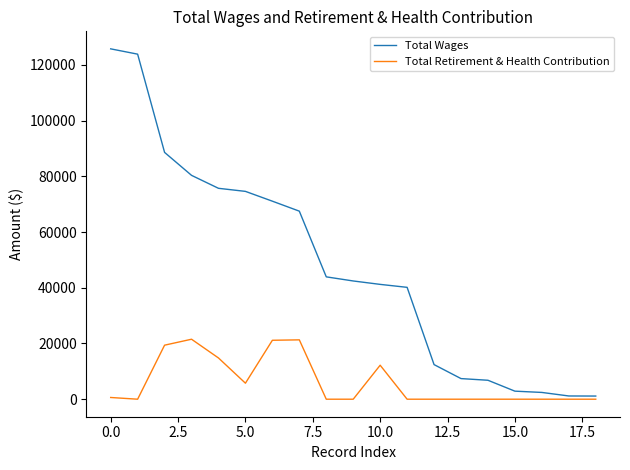

True or false: Total Retirement & Health Contribution and Total Wages cross at least once.

False